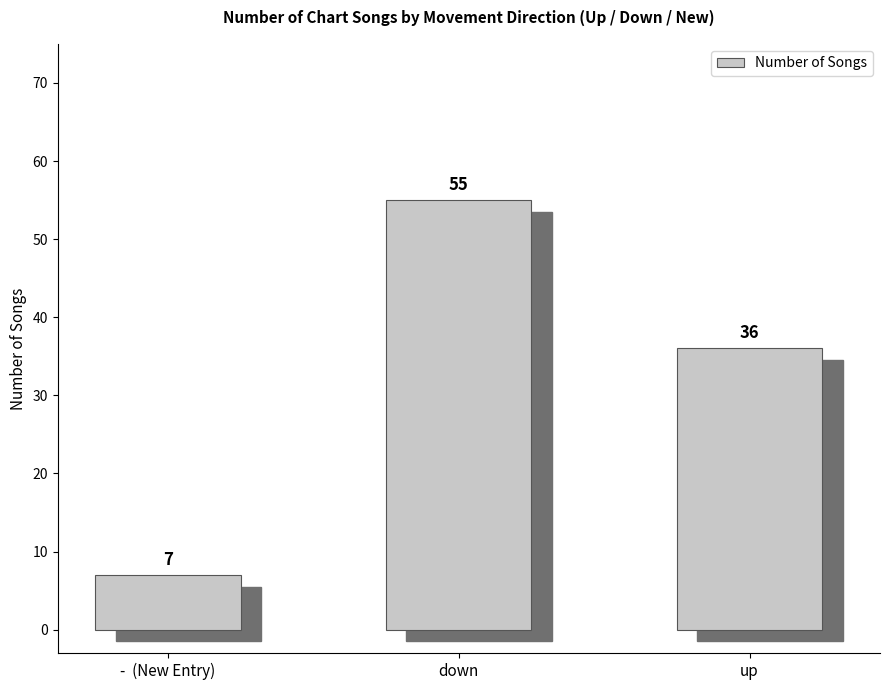

What is the label of the 2nd bar from the left?

down